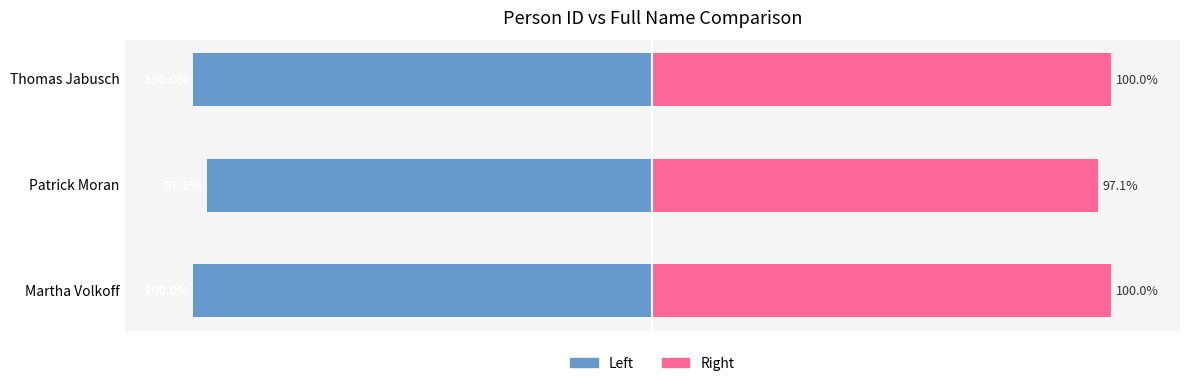

Is it true that Person ID (Left) equals -166.4 at Patrick Moran?

False